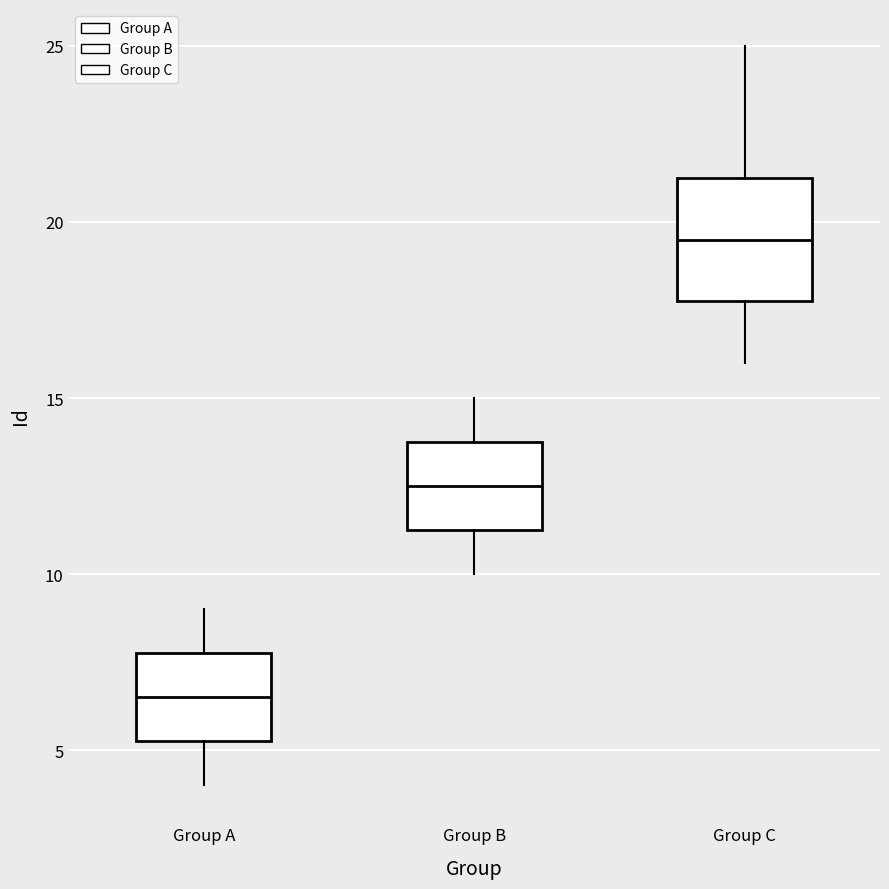

Comparing the boxes themselves (not the whiskers), which one is the tallest?

Group C